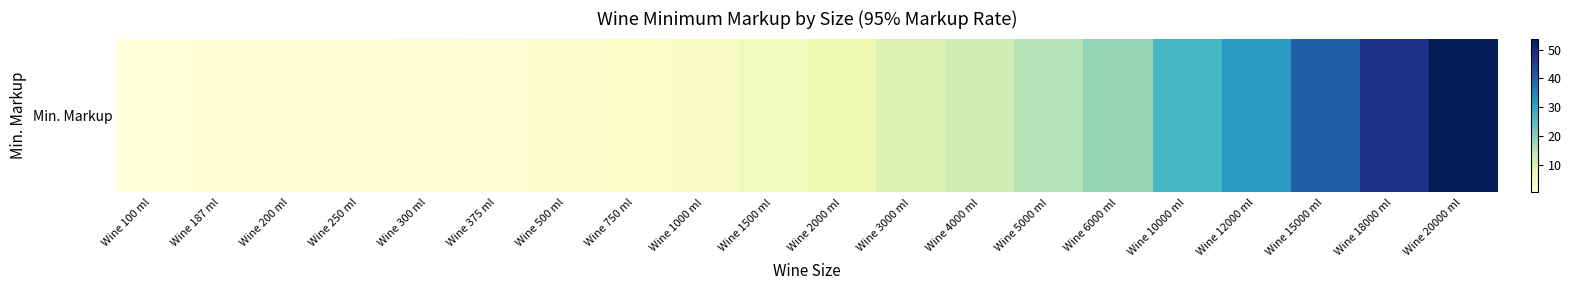

At which category does the chart reach its peak across all series?

Wine 20000 ml